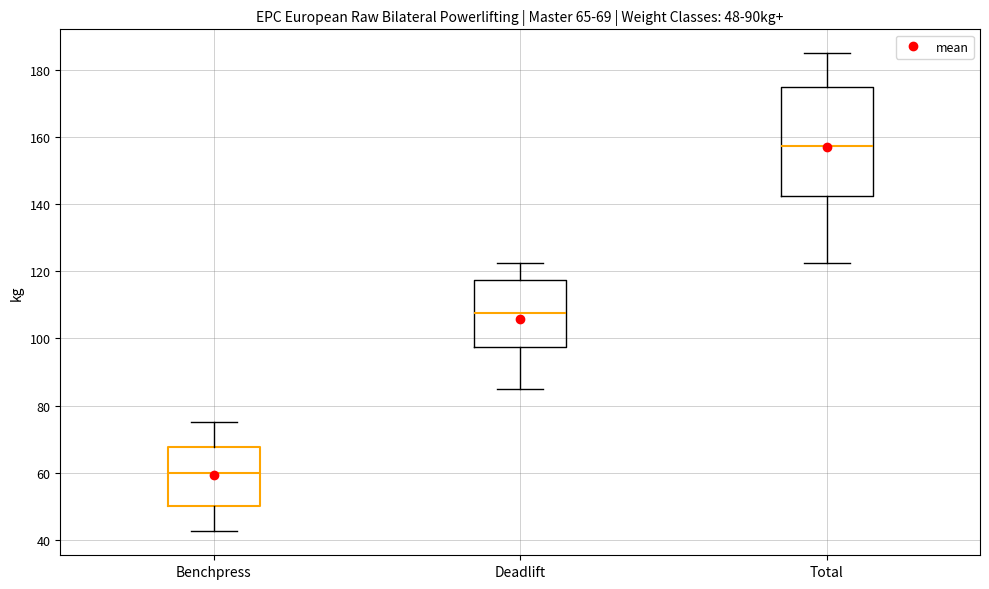

Which box is the tallest, from its lower edge to its upper edge?

Total